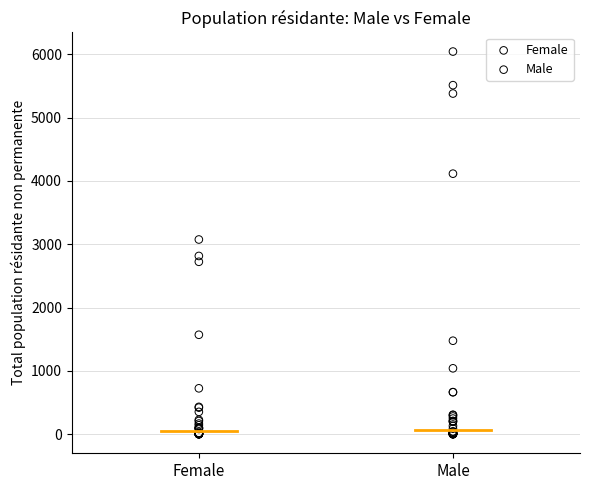

Which series has the largest Y range (max minus min)?

Male